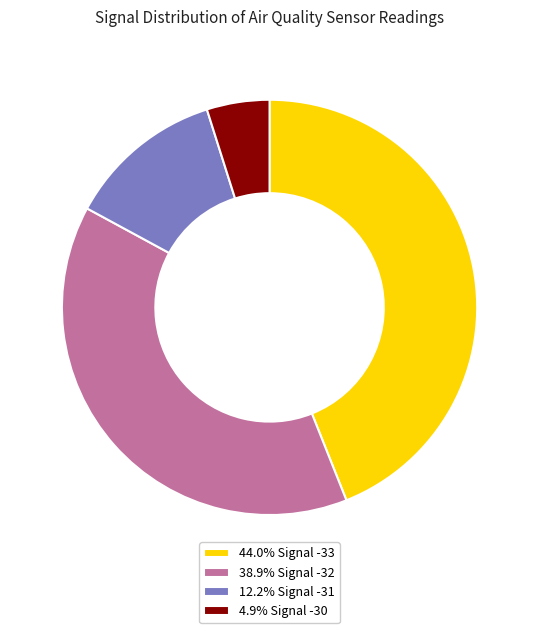

Is there a majority slice in this chart?

No